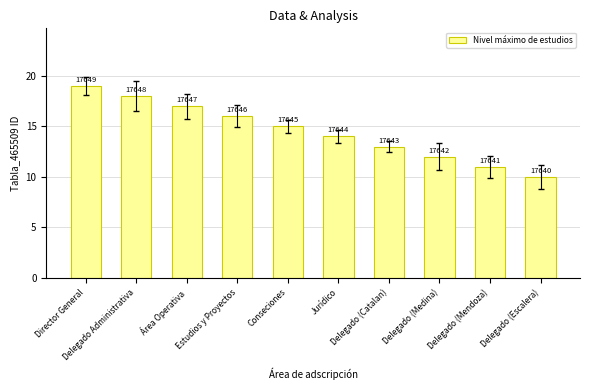

What is the change in value from Conseciones to Delegado (Escalera)?

-5